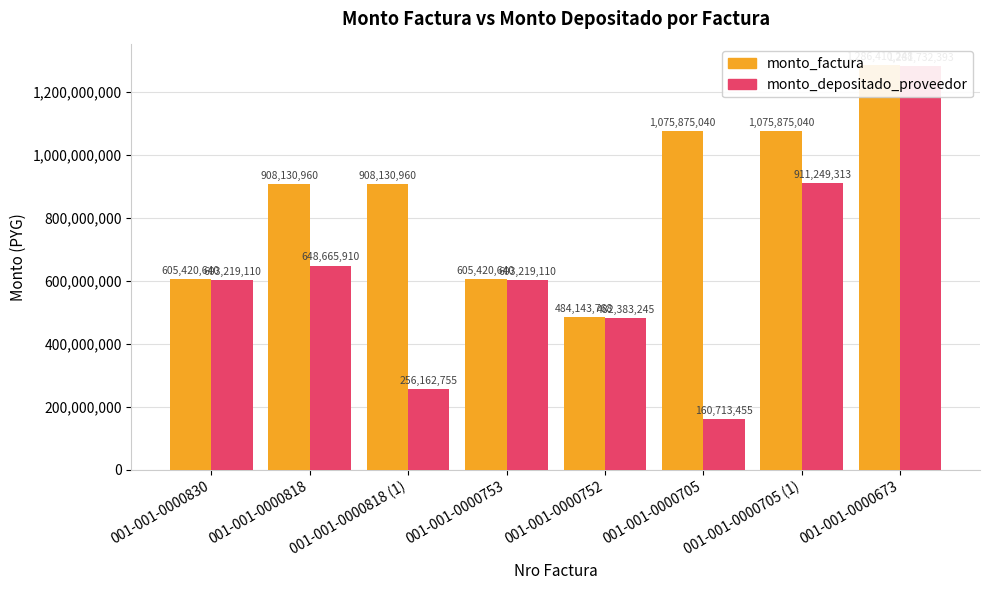

Which series changed the most between 001-001-0000818 and 001-001-0000705?

monto_depositado_proveedor